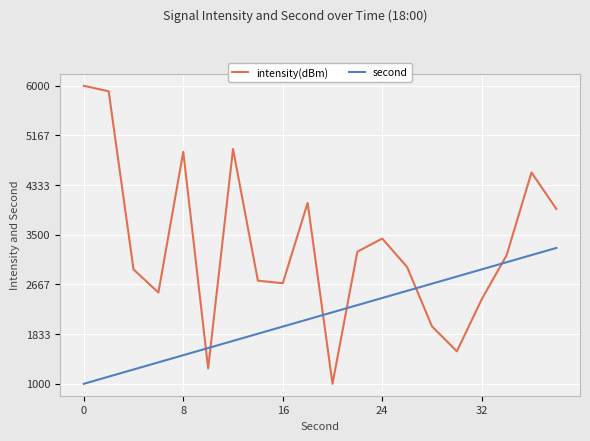

Reading right to left, transcribe all the data shown in this chart.

intensity(dBm): 3933.7	4545.4	3157.2	2419.2	1545.2	1962.8	2959.0	3437.0	3217.6	1000.0	4036.2	2686.9	2730.7	4940.2	1257.8	4892.1	2530.4	2920.0	5908.5	6000.0
second: 3280.0	3160.0	3040.0	2920.0	2800.0	2680.0	2560.0	2440.0	2320.0	2200.0	2080.0	1960.0	1840.0	1720.0	1600.0	1480.0	1360.0	1240.0	1120.0	1000.0